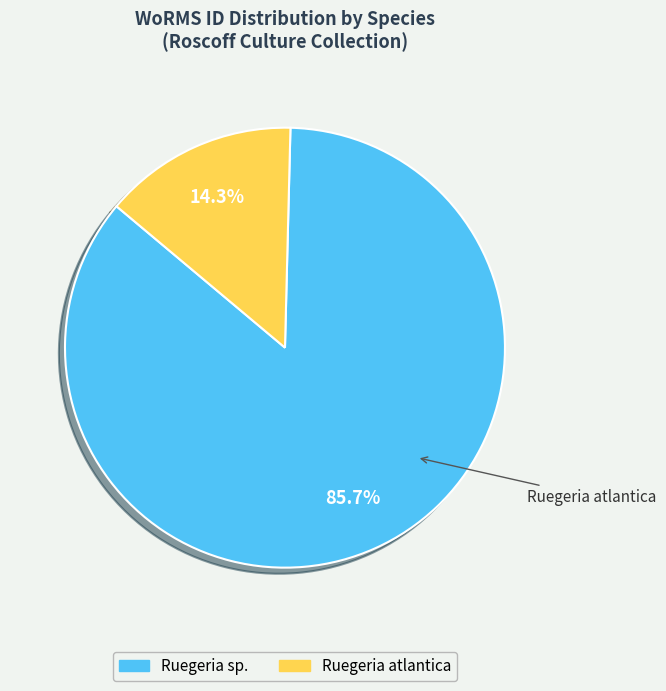

Is there a majority slice in this chart?

Yes